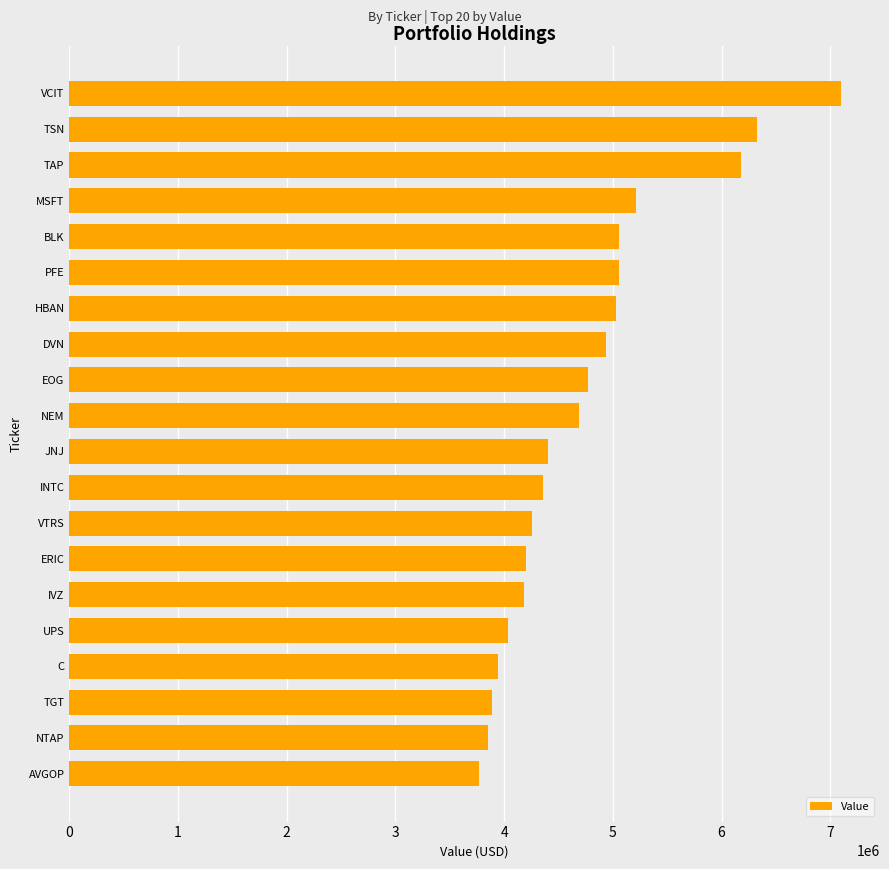

What is the ratio of the value at EOG to the value at DVN?

1.0